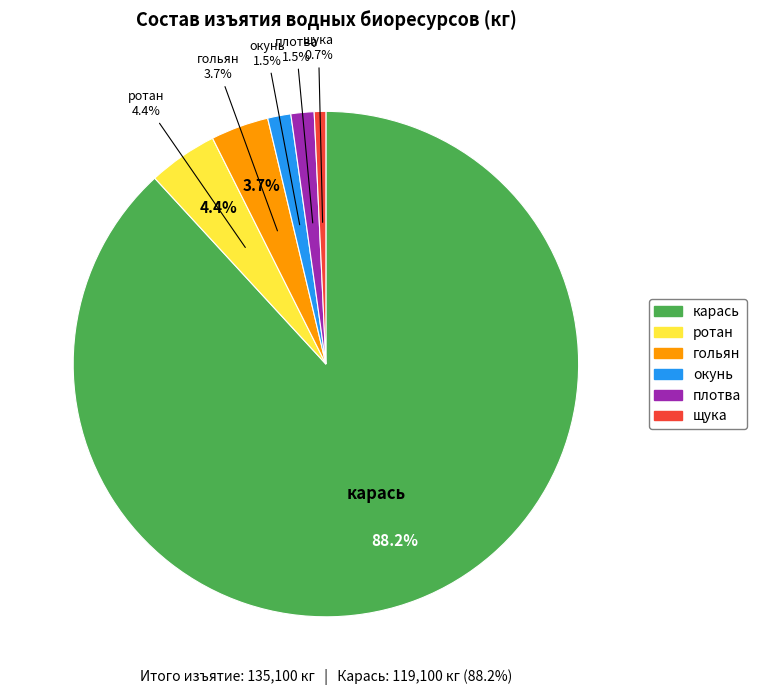

Which has a higher value, плотва or карась?

карась